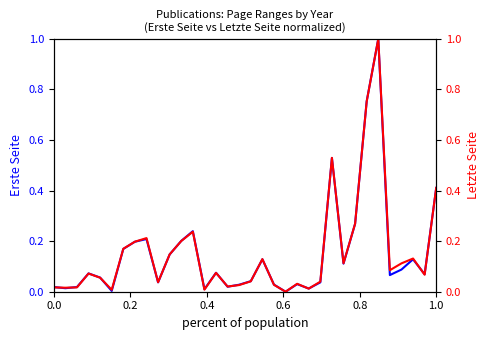

List the series in order of their overall mean, highest first.

Letzte Seite, Erste Seite